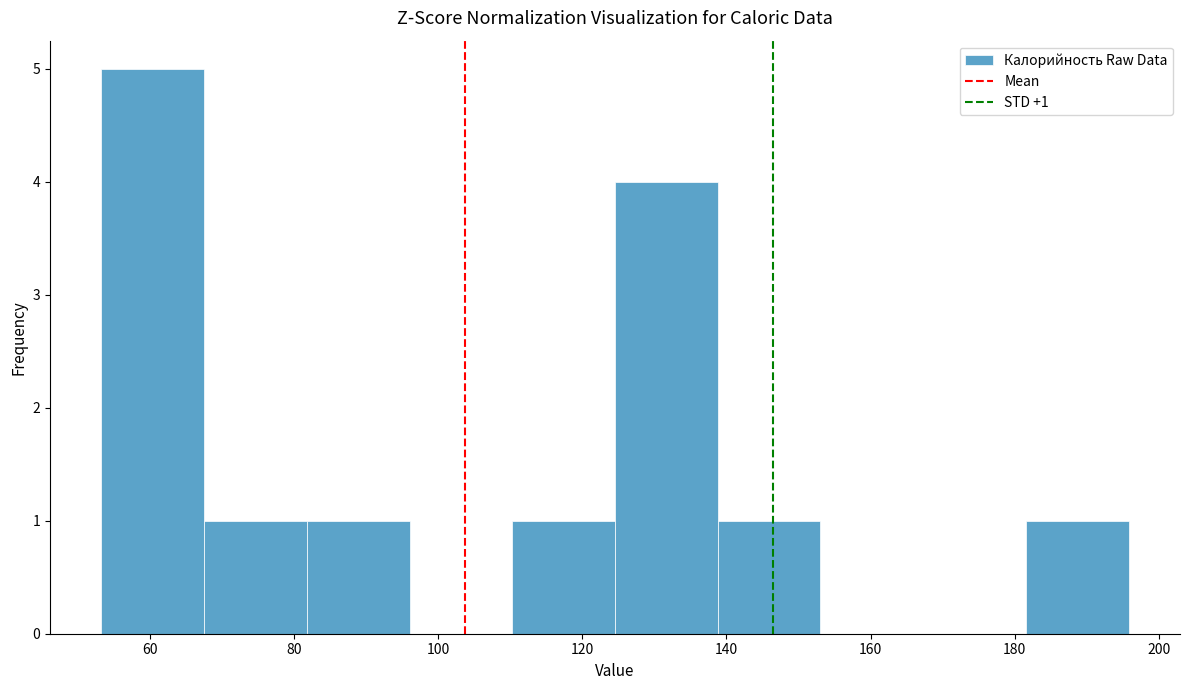

Over which range of the x-axis is the bar tallest?

54 to 68